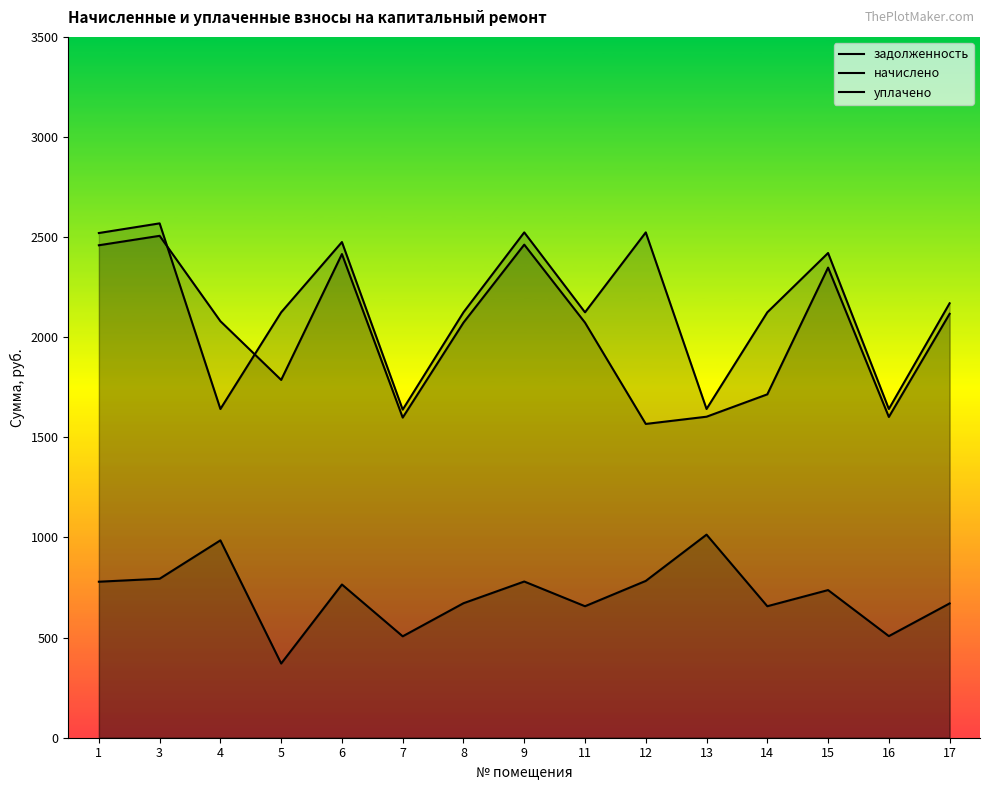

Reading left to right, extract all data points from this chart.

задолженность: 1=779.1	3=794.0	4=985.7	5=370.6	6=765.2	7=506.5	8=671.7	9=780.1	11=656.7	12=783.2	13=1014.2	14=656.7	15=737.3	16=507.4	17=670.6
начислено: 1=2520.5	3=2568.8	4=1641.7	5=2124.5	6=2475.4	7=1638.5	8=2124.5	9=2523.7	11=2124.5	12=2523.7	13=1641.7	14=2124.5	15=2420.7	16=1641.7	17=2169.6
уплачено: 1=2459.4	3=2506.5	4=2080.2	5=1786.9	6=2415.4	7=1598.8	8=2073.1	9=2462.5	11=2073.1	12=1567.1	13=1603.2	14=1714.9	15=2347.8	16=1601.9	17=2117.0